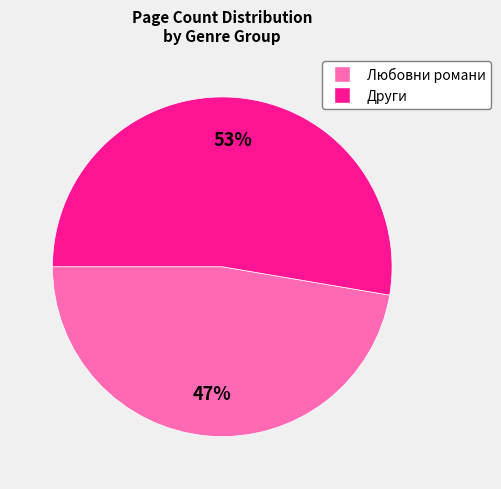

To the nearest percent, what is the average slice percentage?

50%